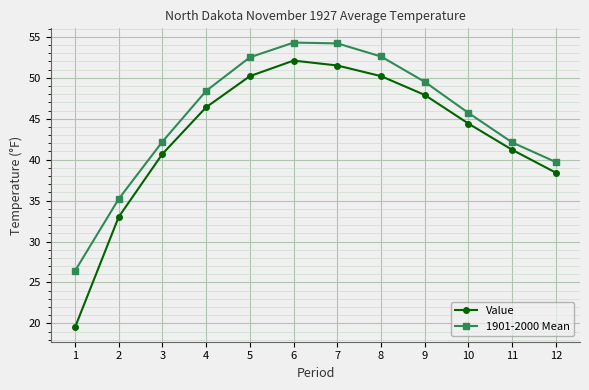

The Value series shows 15.1 at 3. True or false?

False